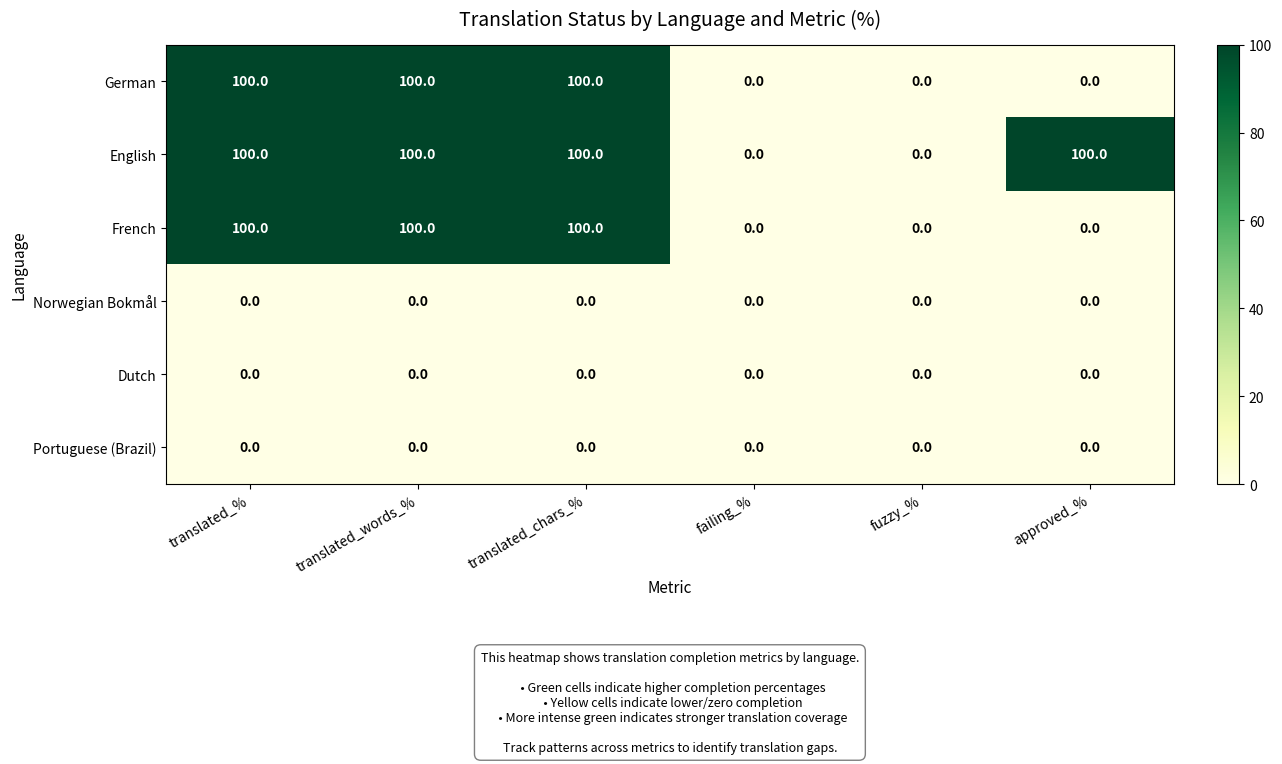

Count the number of data series in this chart.

6